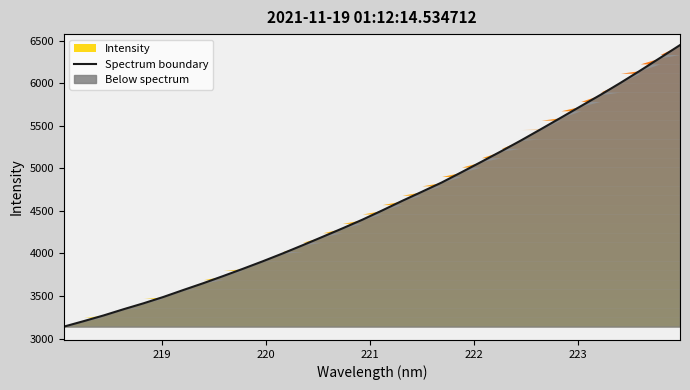

The value at 218 is 4898.3. True or false?

False